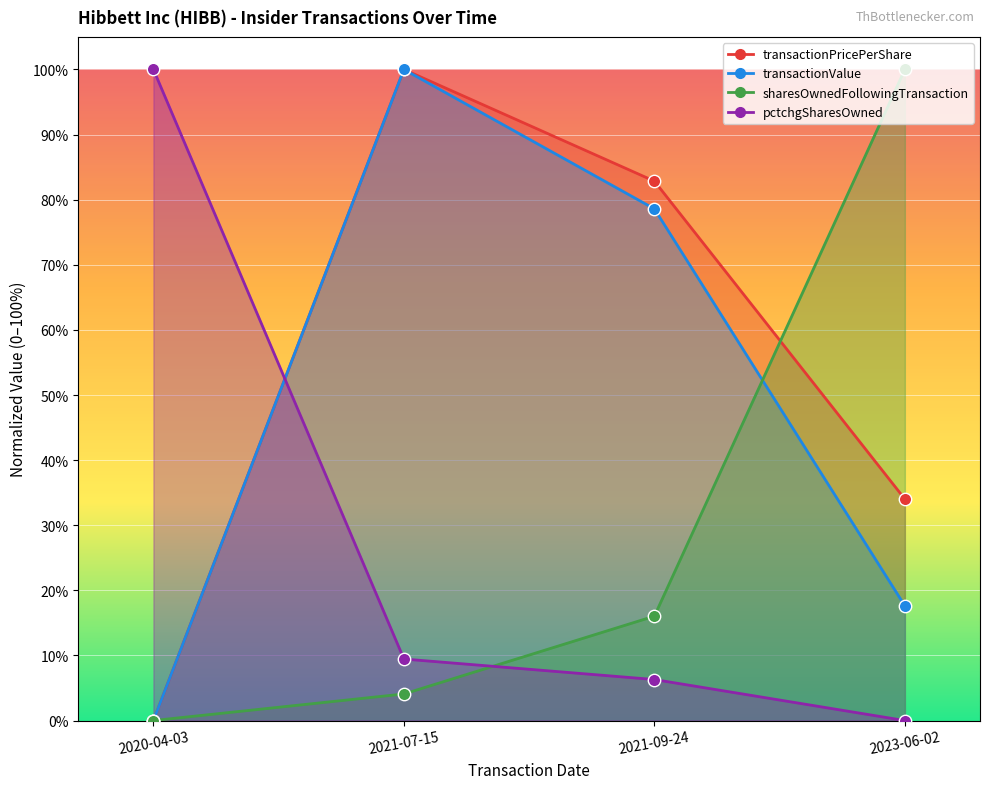

Which series contains the highest Y value?

transactionPricePerShare